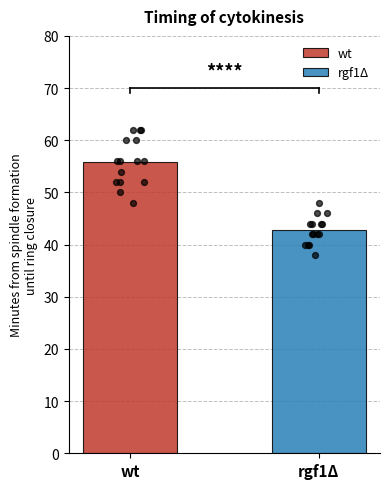

Which series has the largest Y range (max minus min)?

wt